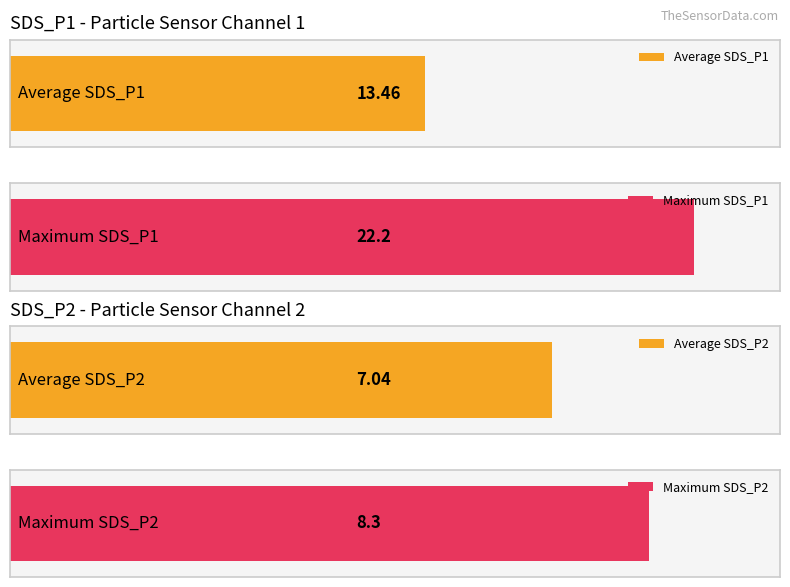

Which series has the largest total across all categories?

SDS_P1